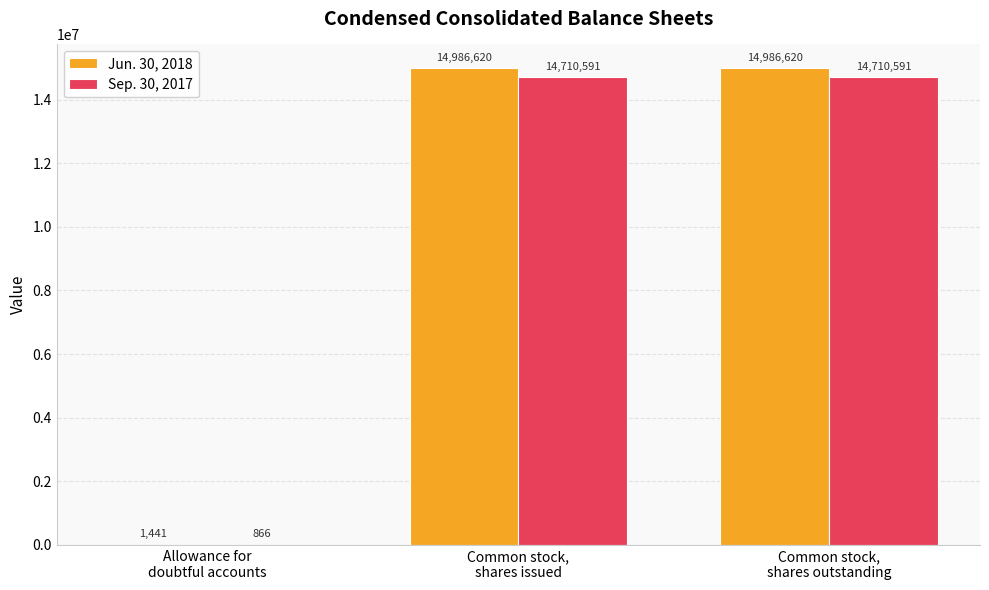

What is the average value of the Sep. 30, 2017 series?

9807349